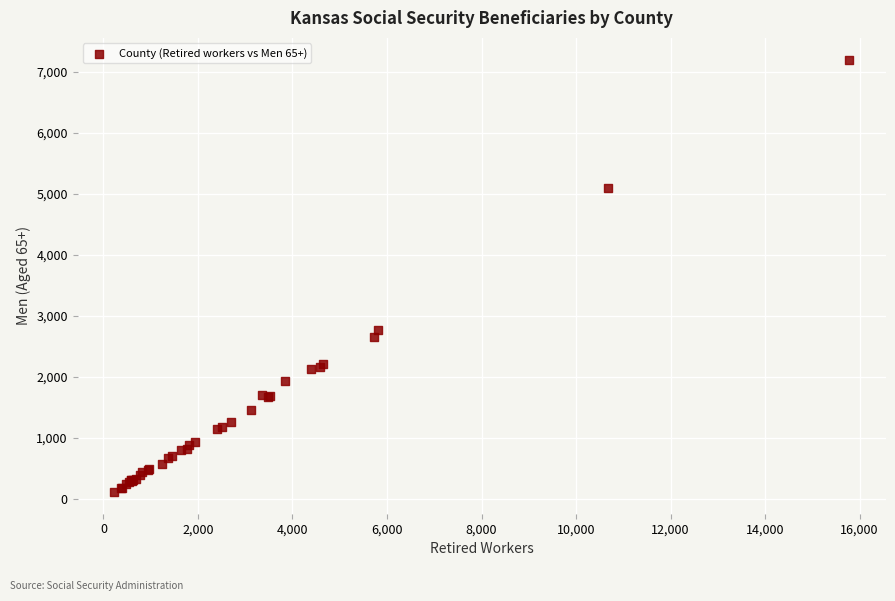

What Y value in the scatter plot is closest to 3657?

2765